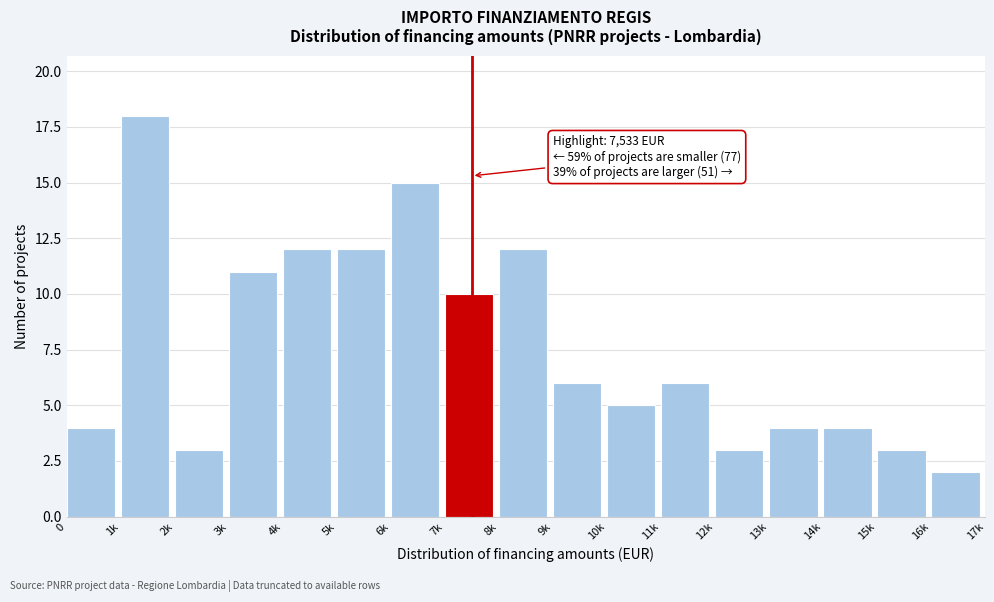

Reading right to left, transcribe all the data shown in this chart.

16k=2	15k=3	14k=4	13k=4	12k=3	11k=6	10k=5	9k=6	8k=12	7k=10	6k=15	5k=12	4k=12	3k=11	2k=3	1k=18	0=4